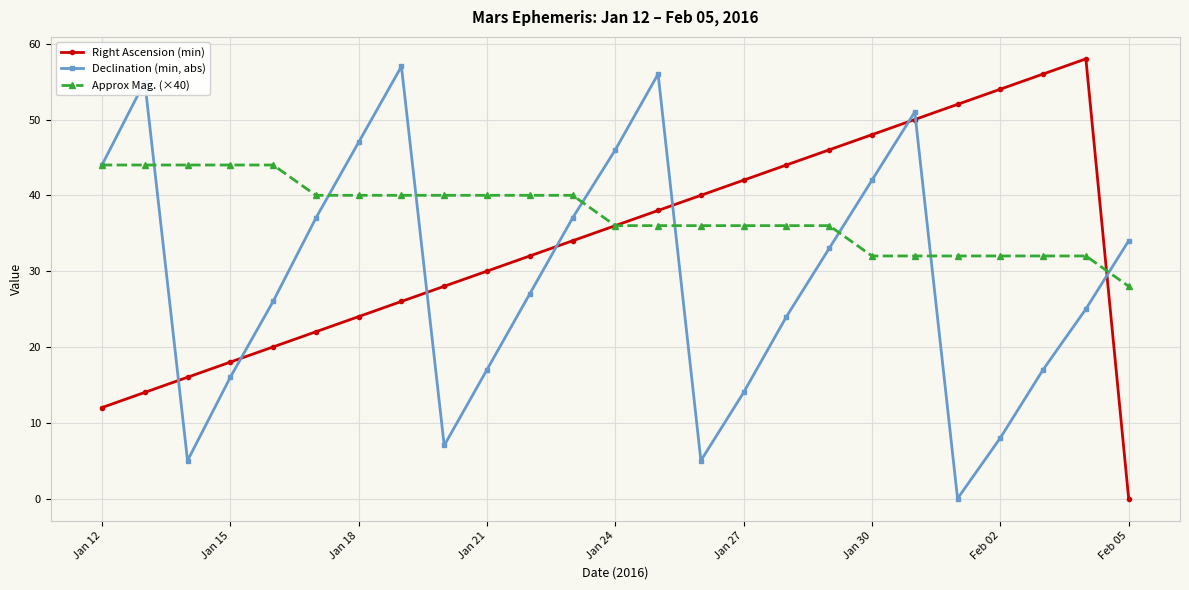

What is the value of the Right Ascension (min) point at the 19th from the left?

48